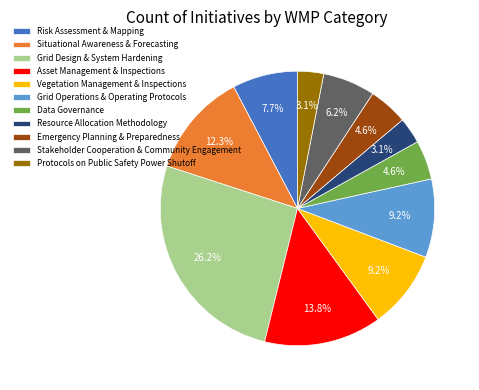

True or false: Protocols on Public Safety Power Shutoff accounts for 18% of the total.

False